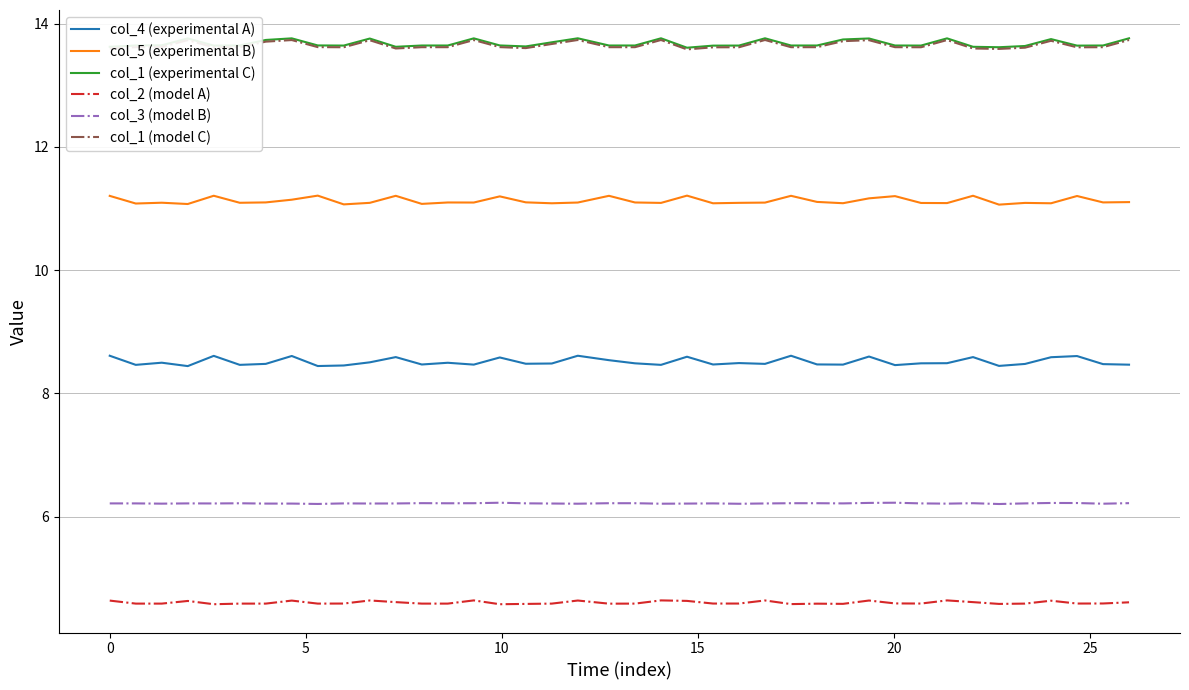

True or false: col_1 (experimental C) and col_3 (model B) cross at least once.

False